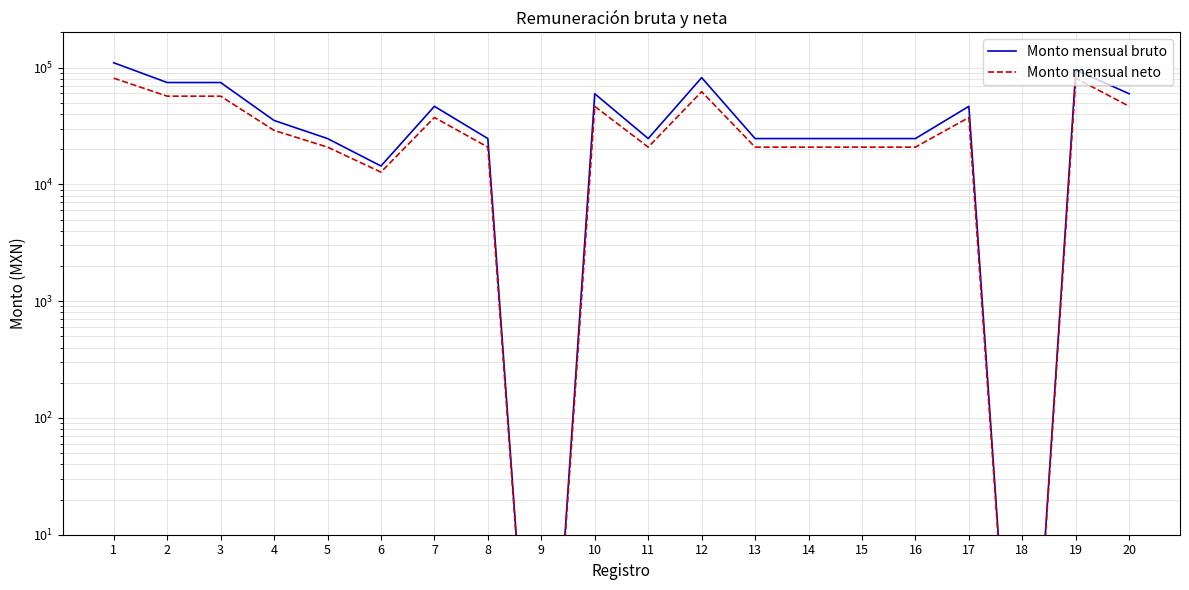

True or false: Monto mensual neto and Monto mensual bruto cross at least once.

False